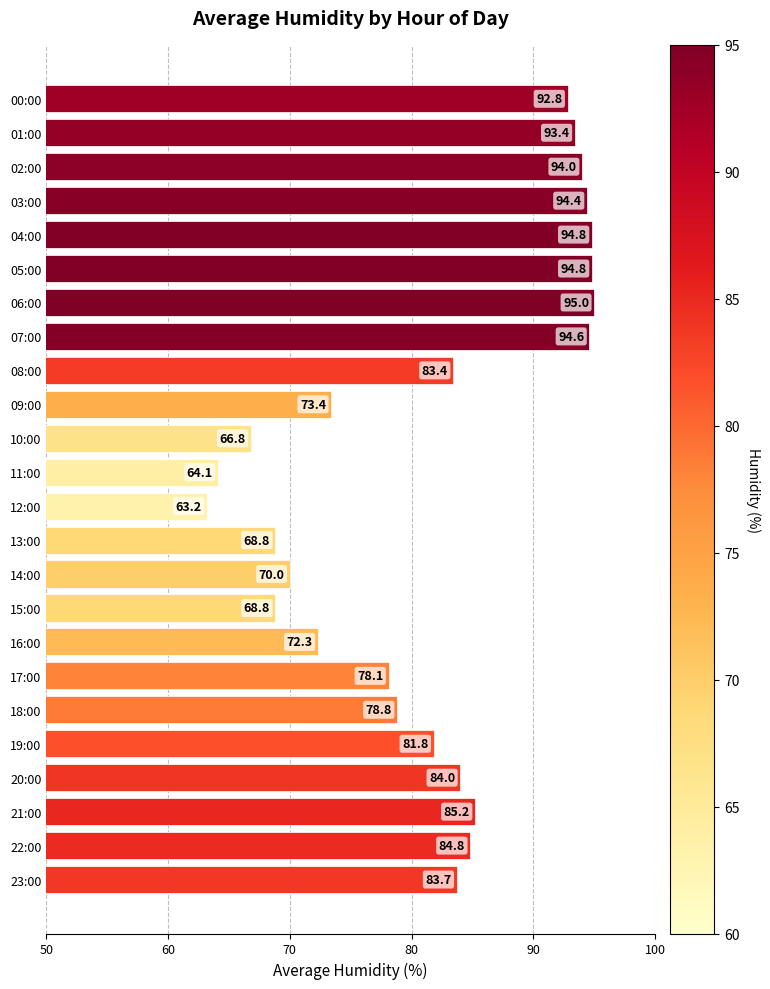

Are the bars grouped side by side (vs. stacked)?

No